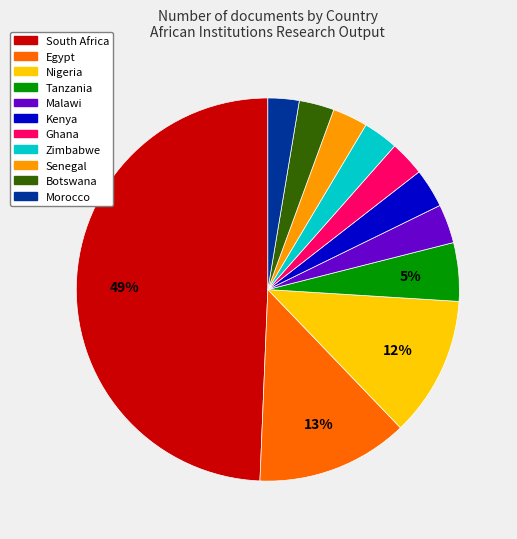

Does Tanzania account for over 50% of the chart?

No